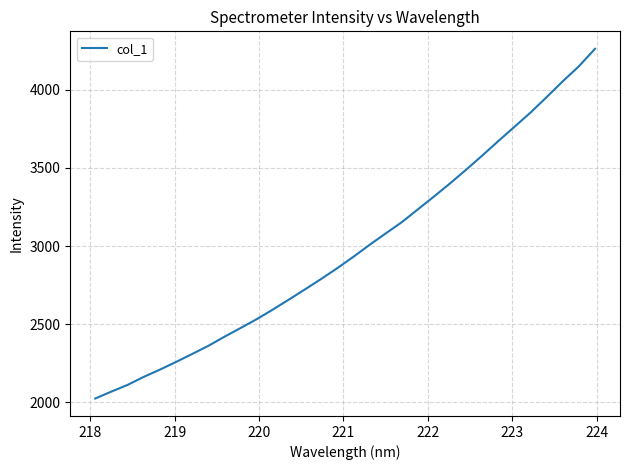

Count the number of data series in this chart.

1